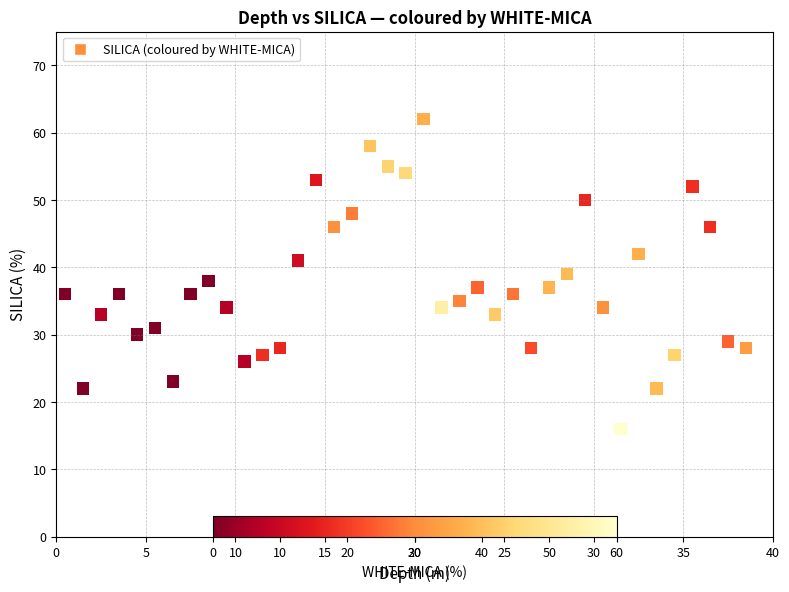

What is the range of Y values (max minus min)?

46